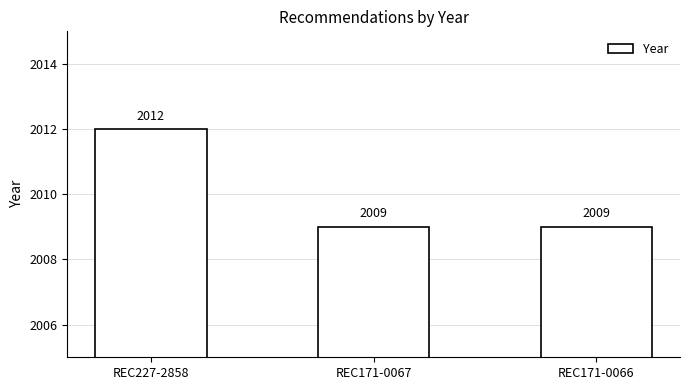

The value at REC171-0067 is 2009. True or false?

True